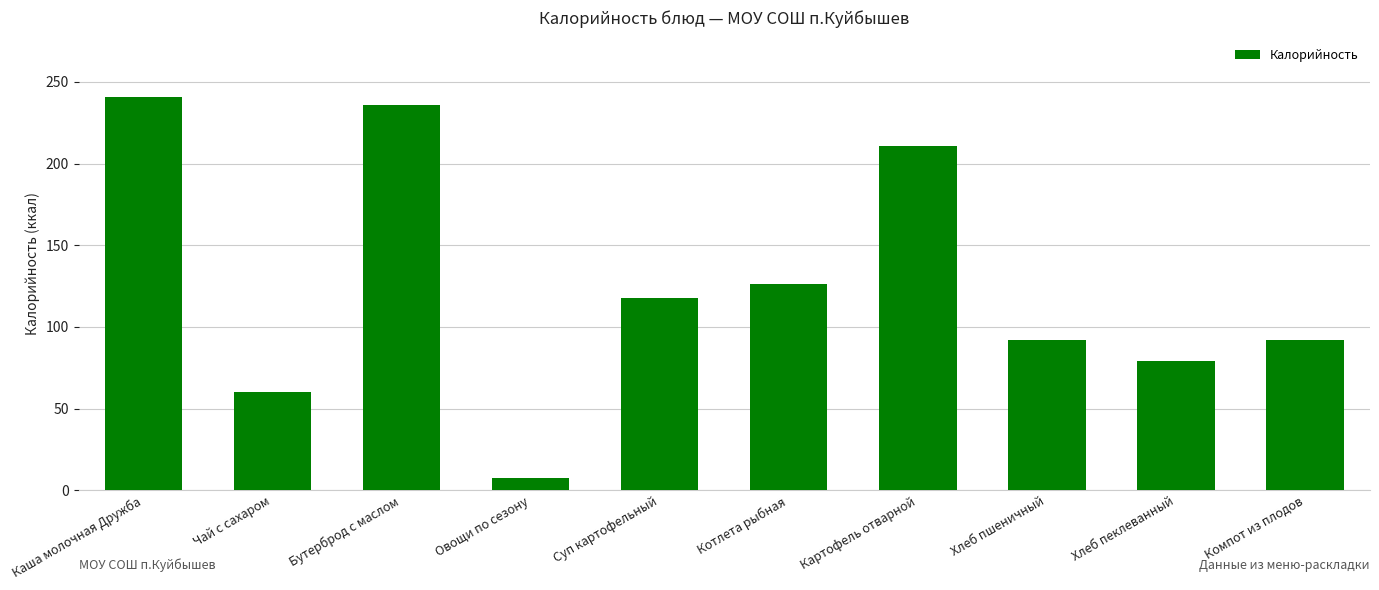

What position from the right is Каша молочная Дружба?

10